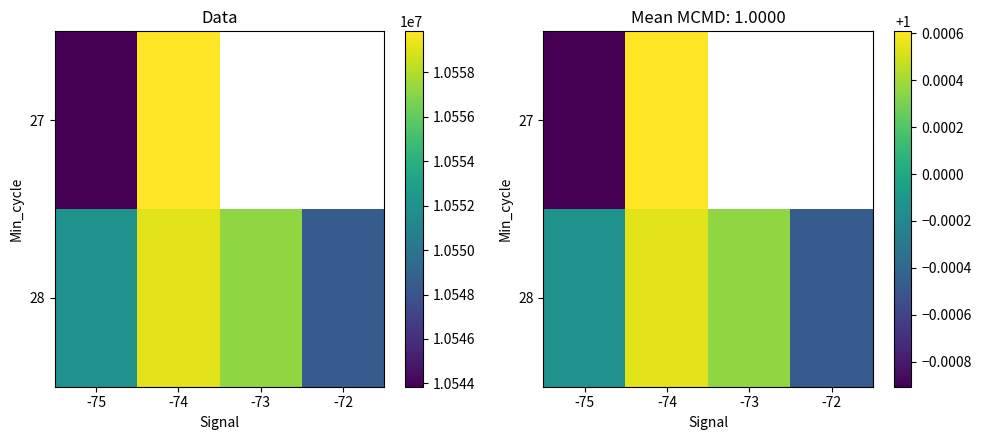

Rank the categories by 27 value from highest to lowest.

-74, -73, -72, -75